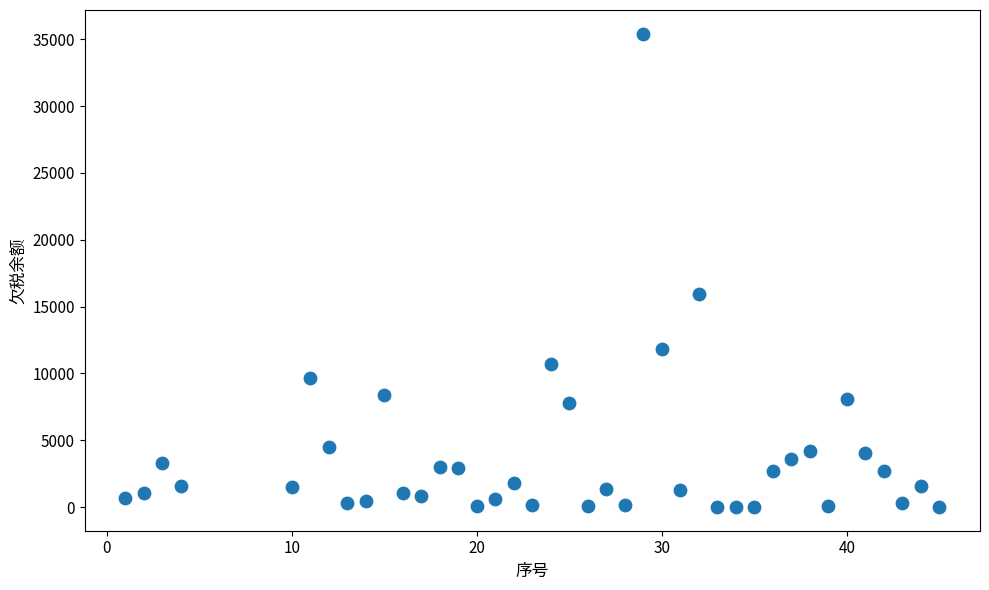

What is the range of Y values (max minus min)?

35419.3